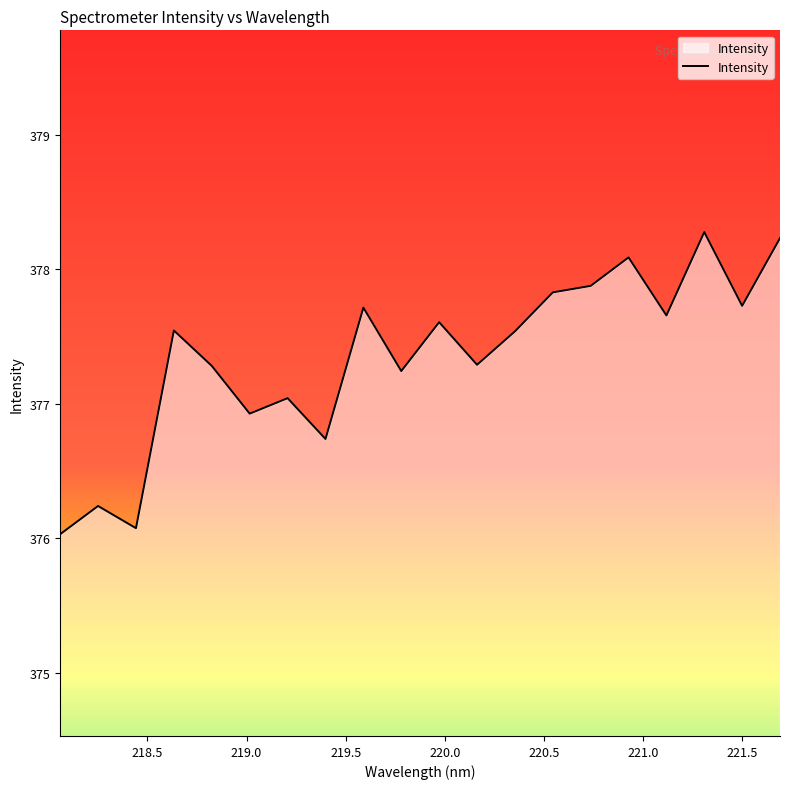

What is the greatest value displayed?

378.3